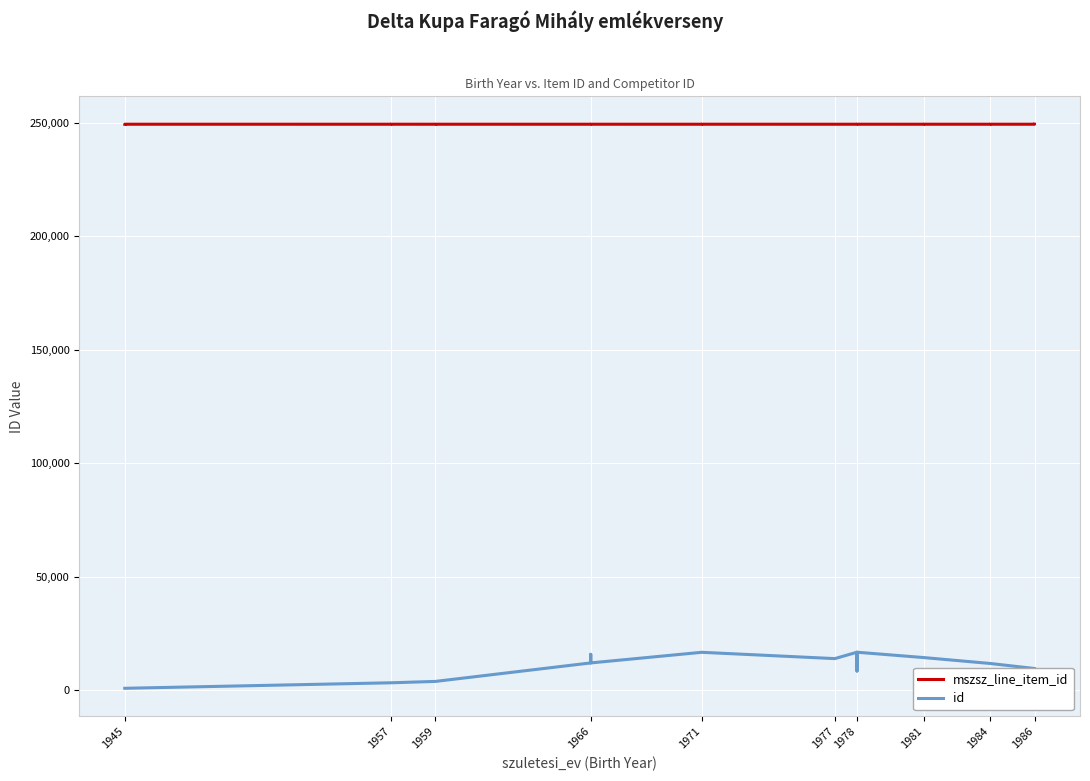

Rank the series at 1966 from lowest to highest value.

id, mszsz_line_item_id